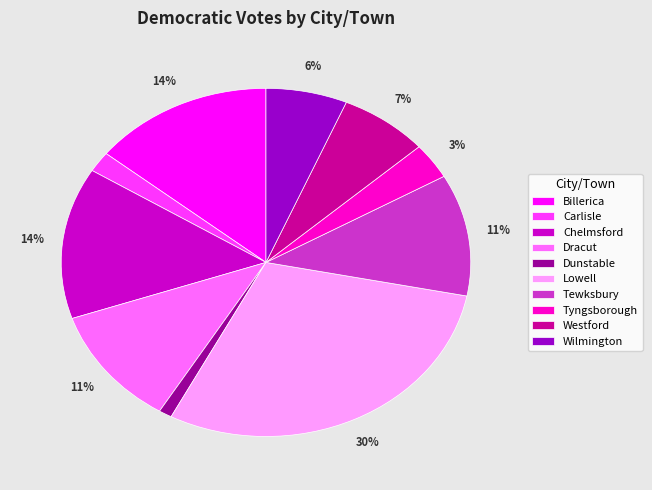

How many segments does this pie chart have?

10